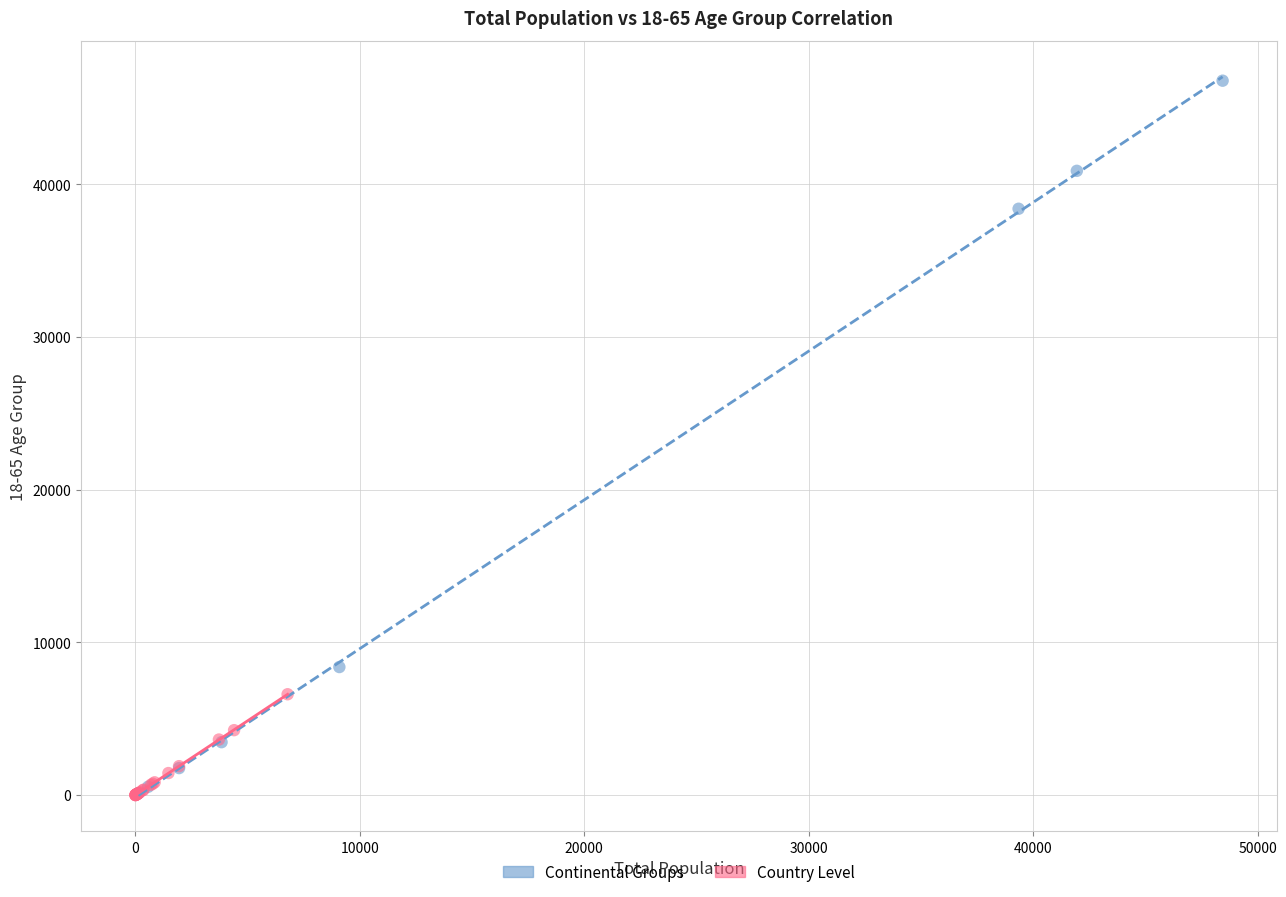

Which series contains the highest Y value?

Continental Groups